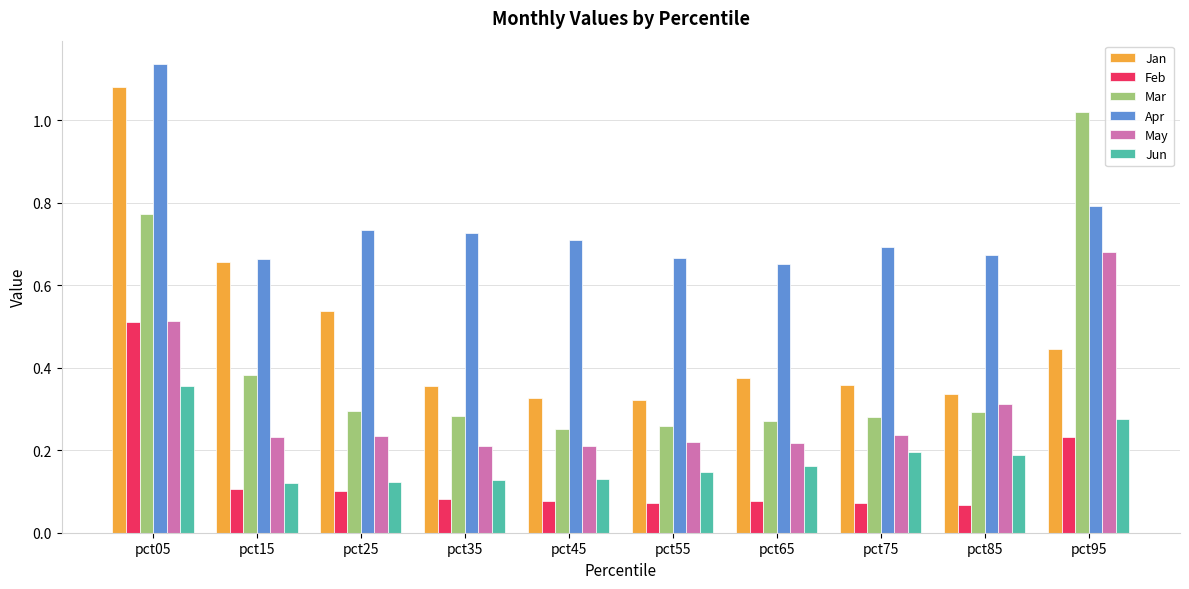

What is the sum of the Apr values at pct35 and pct85?

1.4